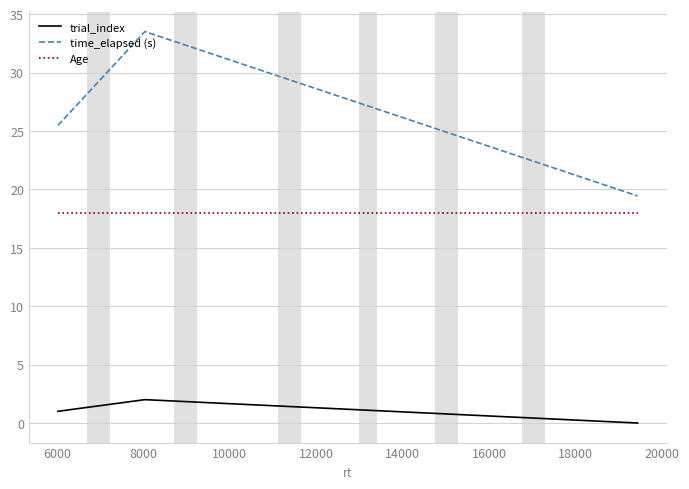

Rank the series by their maximum value, from highest to lowest.

time_elapsed (s), Age, trial_index